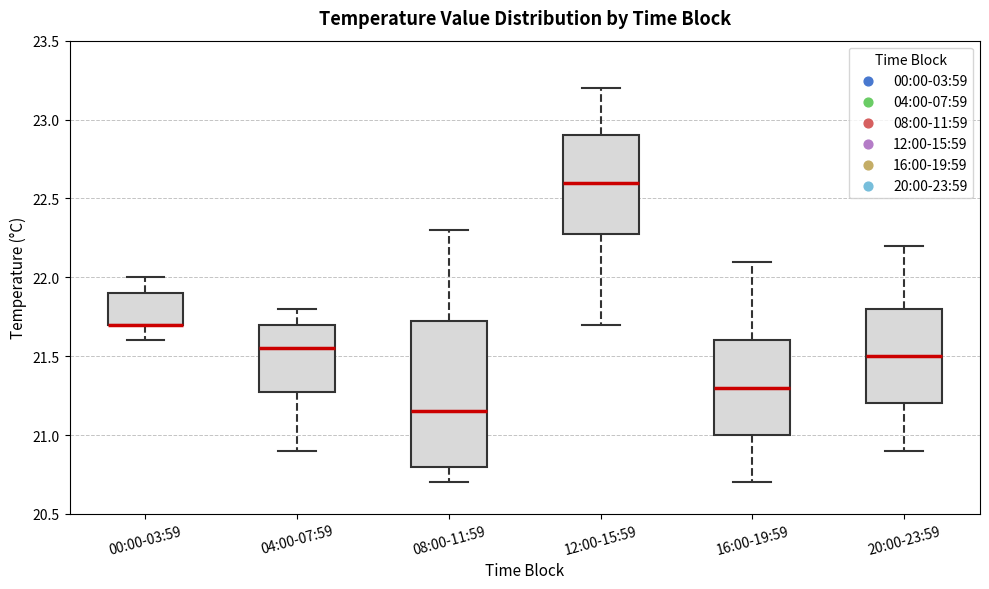

Reading left to right, transcribe this box plot: for each box, give where its median line is, the range the box spans, and where its two whiskers end, as read against the y-axis. The values are not printed on the chart, so give them approximately, as read against the axis.

00:00-03:59: median 21.70 (drawn on the box's lower edge), box 21.70 to 21.90, whiskers 21.60 to 22.00
04:00-07:59: median 21.55, box 21.30 to 21.70, whiskers 20.90 to 21.80
08:00-11:59: median 21.15, box 20.80 to 21.75, whiskers 20.70 to 22.30
12:00-15:59: median 22.60, box 22.30 to 22.90, whiskers 21.70 to 23.20
16:00-19:59: median 21.30, box 21.00 to 21.60, whiskers 20.70 to 22.10
20:00-23:59: median 21.50, box 21.20 to 21.80, whiskers 20.90 to 22.20